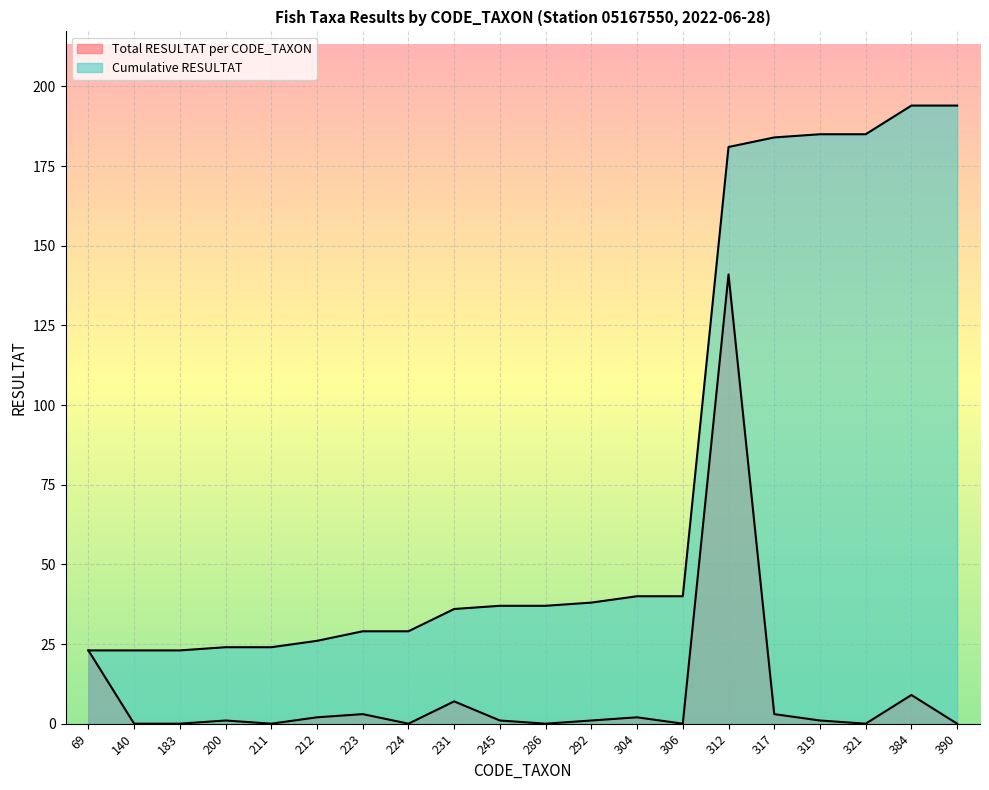

At which category does Total RESULTAT per CODE_TAXON reach its first local peak?

200